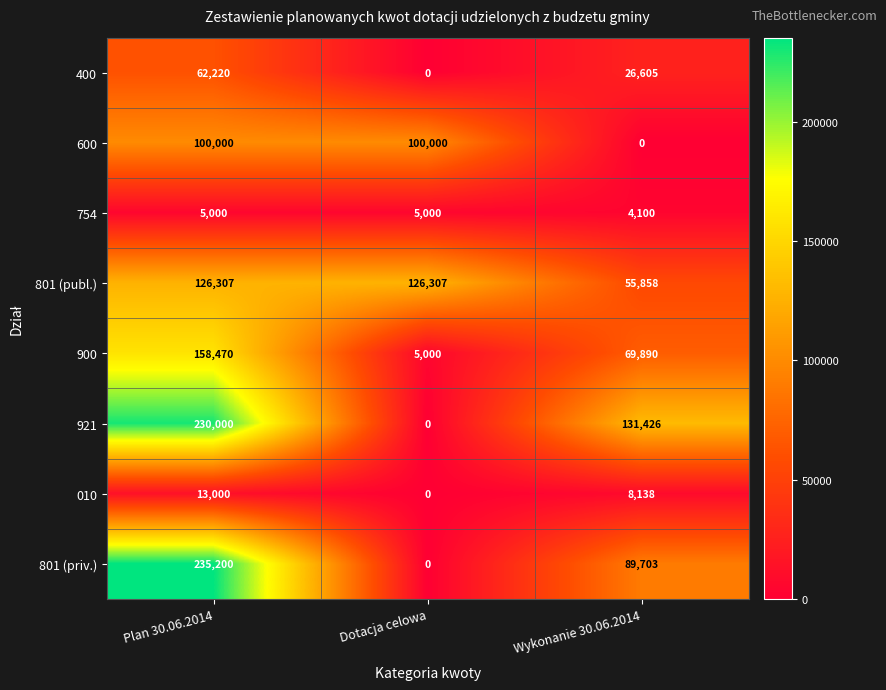

Is it true that 900 equals 158470 at Plan 30.06.2014?

True